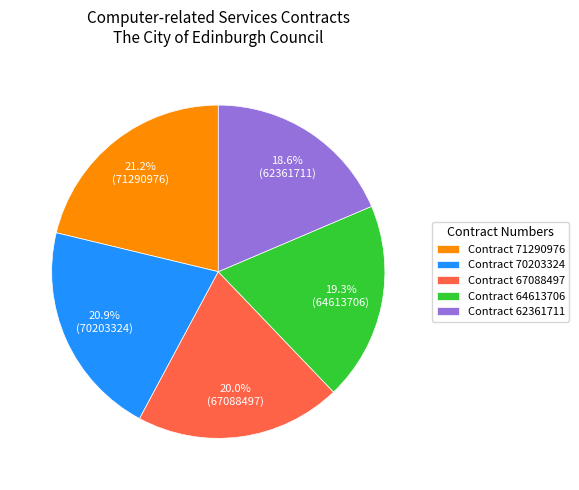

Count the number of slices in the pie.

5